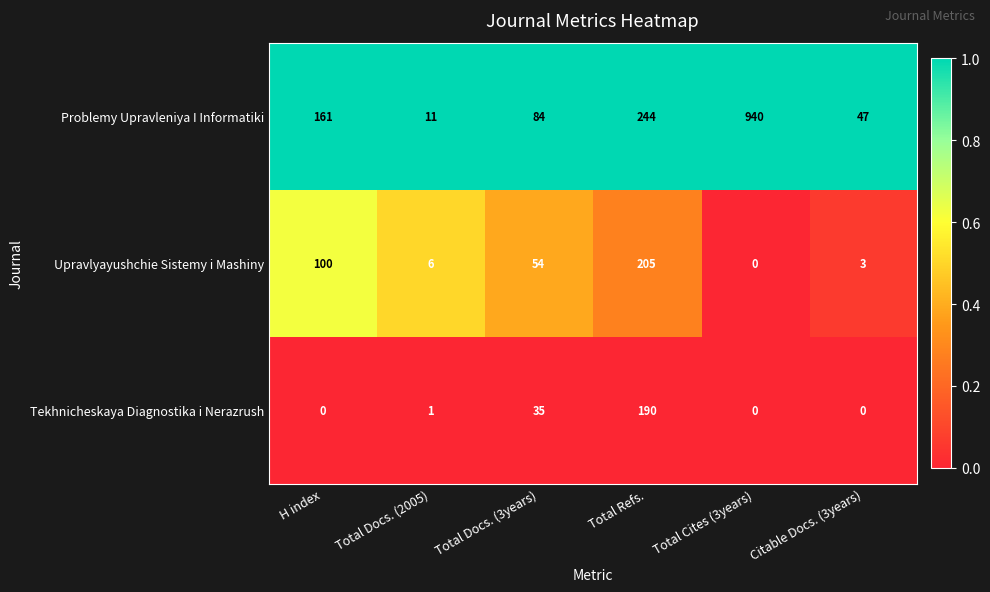

At Total Docs. (2005), list the series in order from smallest to largest.

Tekhnicheskaya Diagnostika i Nerazrush, Upravlyayushchie Sistemy i Mashiny, Problemy Upravleniya I Informatiki